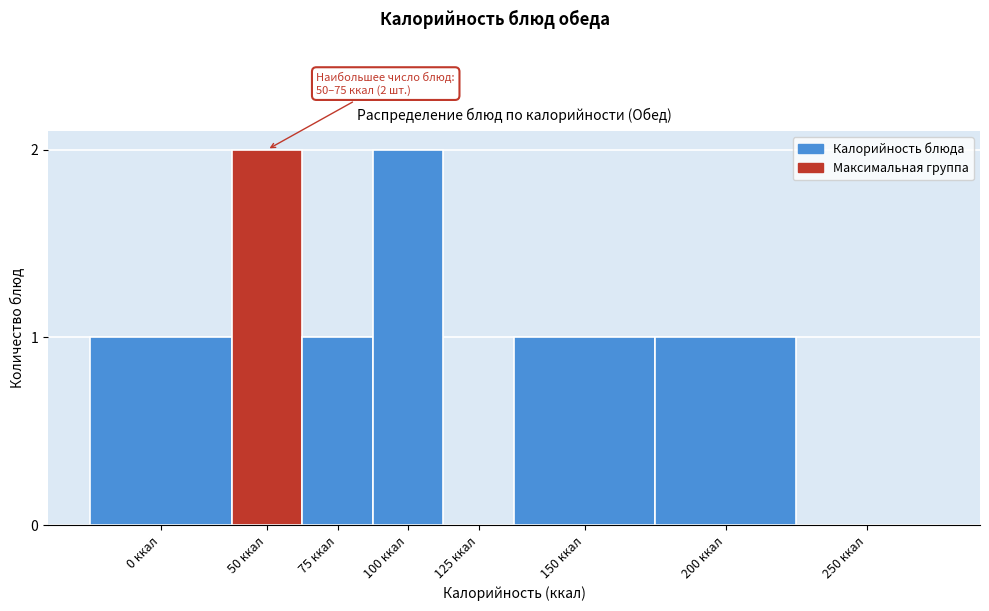

What is the sum of all values?

8